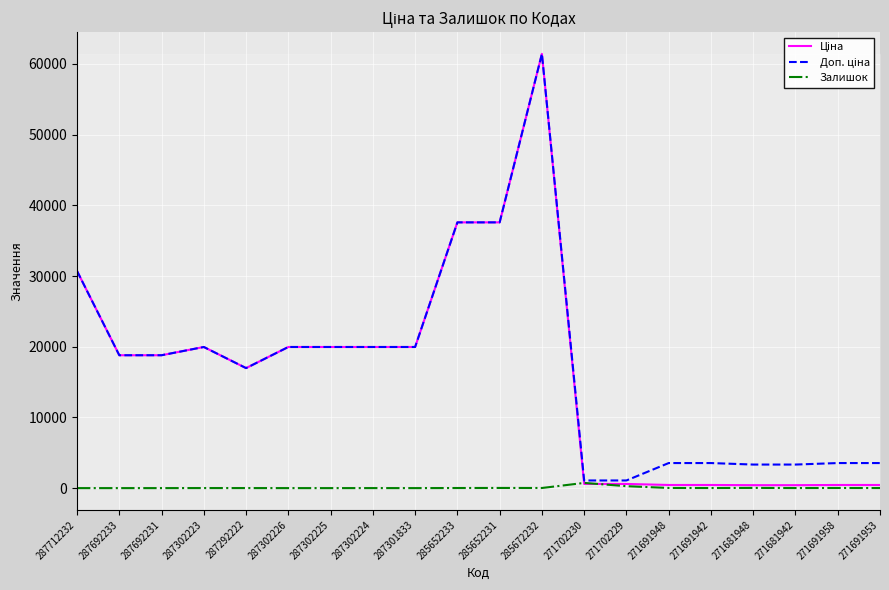

What is the greatest value displayed?

61434.3